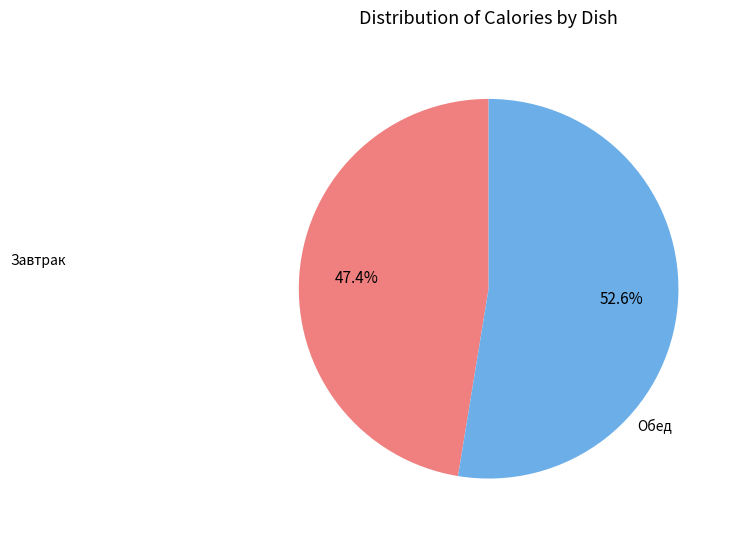

Is there any slice that represents more than half of the pie?

Yes